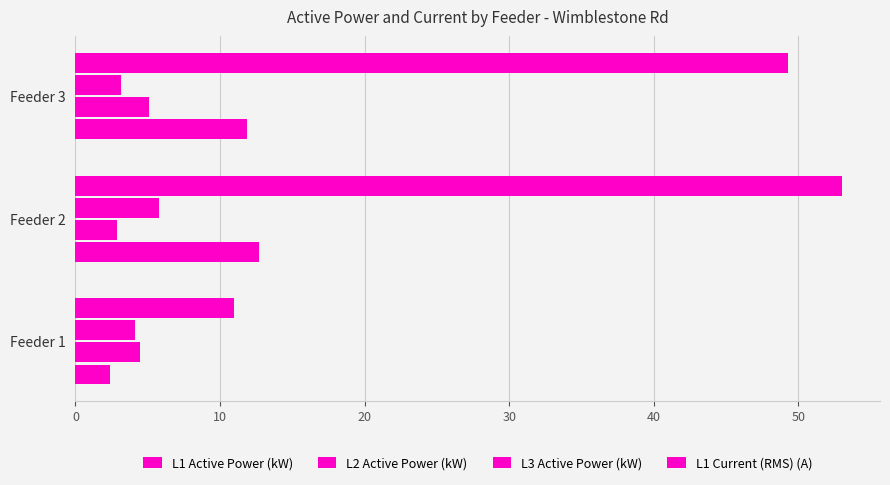

How many values in the L3 Active Power (kW) series are below 4?

1